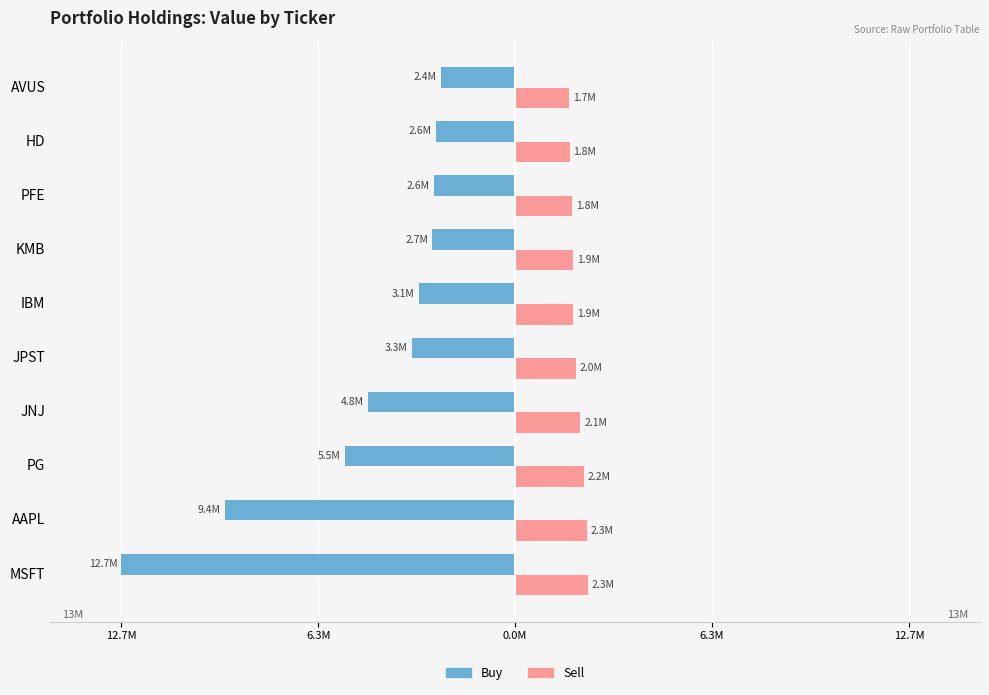

What is the value of the Buy bar at the 2nd from the left?

-9353902